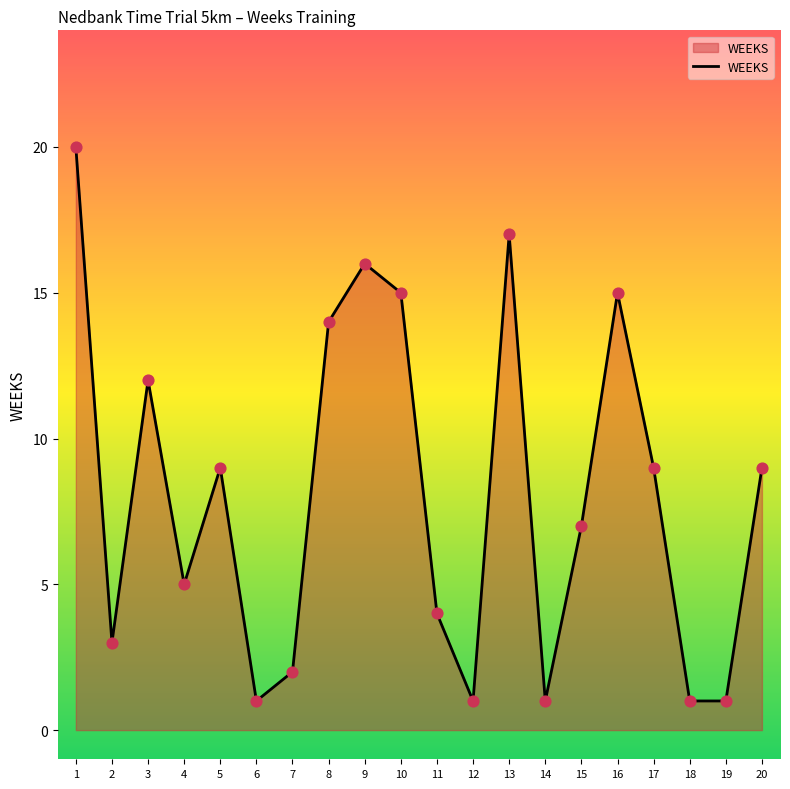

Approximately how many times larger is the value at 11 compared to 13?

0.2